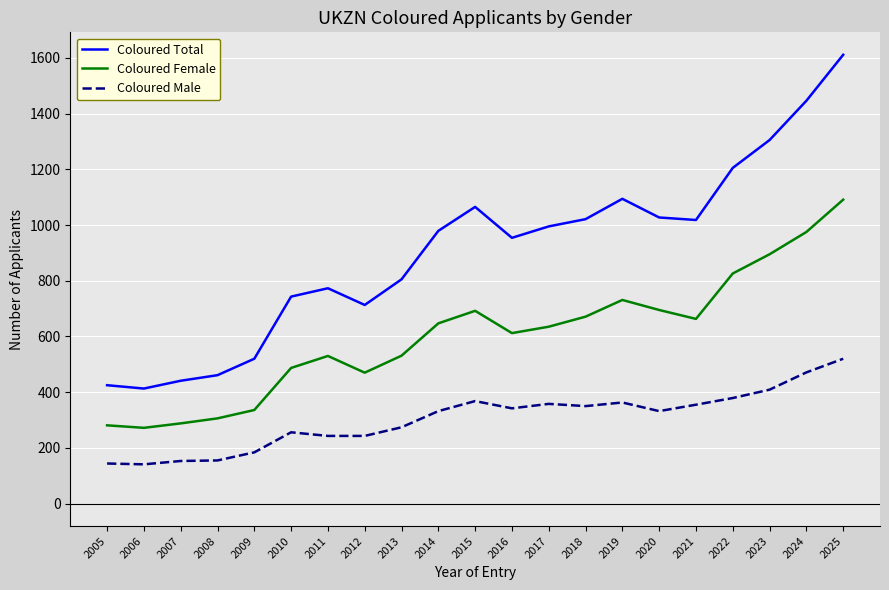

What is the difference between the second highest and second lowest values in the Coloured Total series?

1021